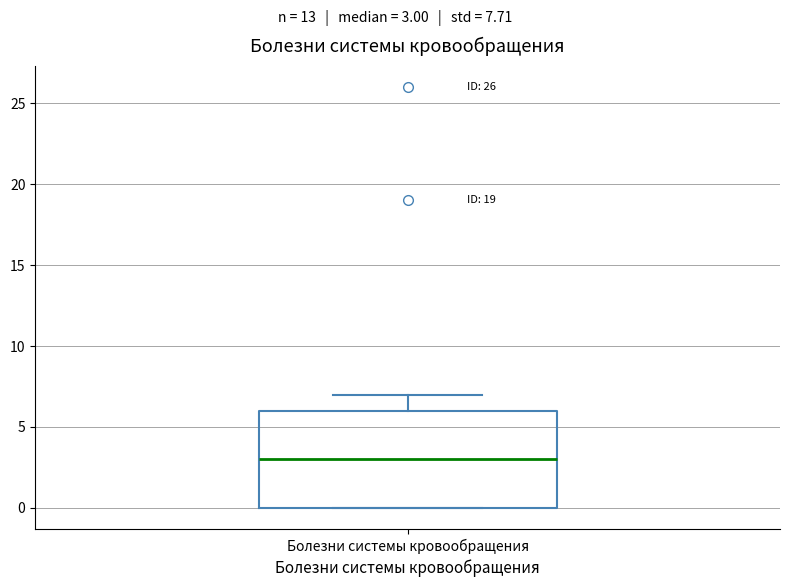

Read this box plot against the y-axis: the position of the median line, the range covered by the box, and the ends of both whiskers. The values are not printed on the chart, so give them approximately, as read against the axis.

median 3, box 0 to 6, whiskers 0 to 7